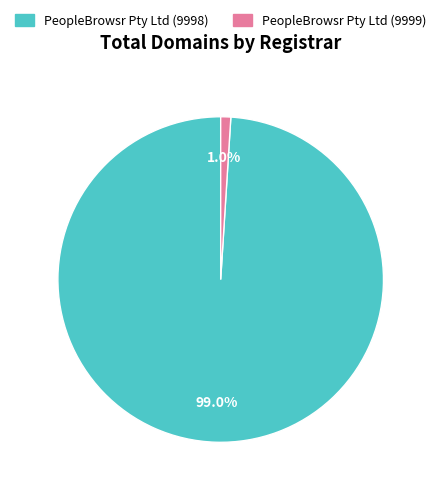

Is it true that PeopleBrowsr Pty Ltd (9998) is 99% of the pie?

True